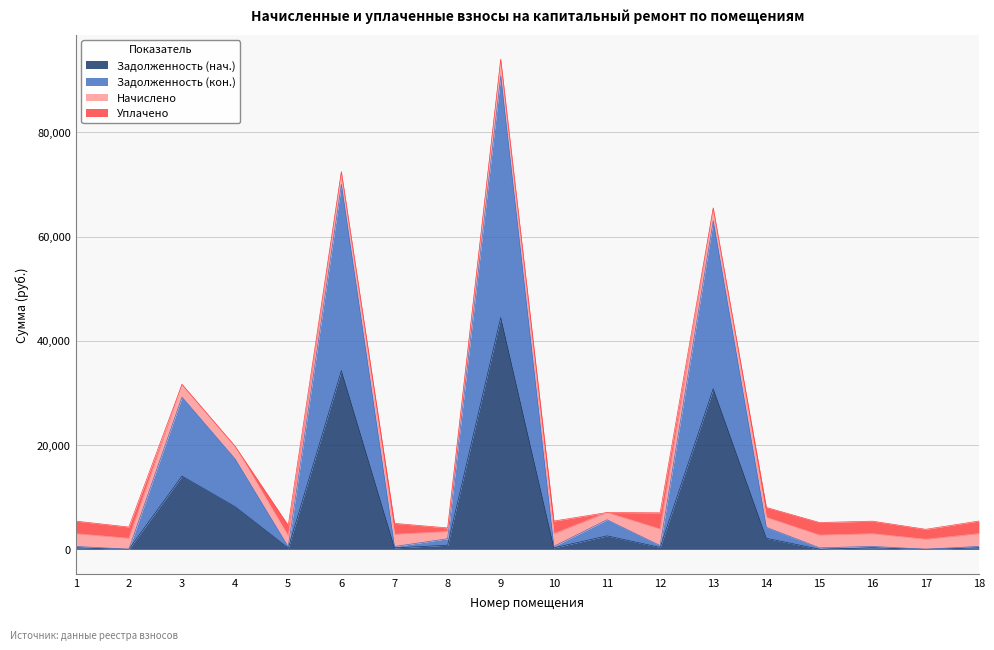

At which category is the sum across all series the highest?

9